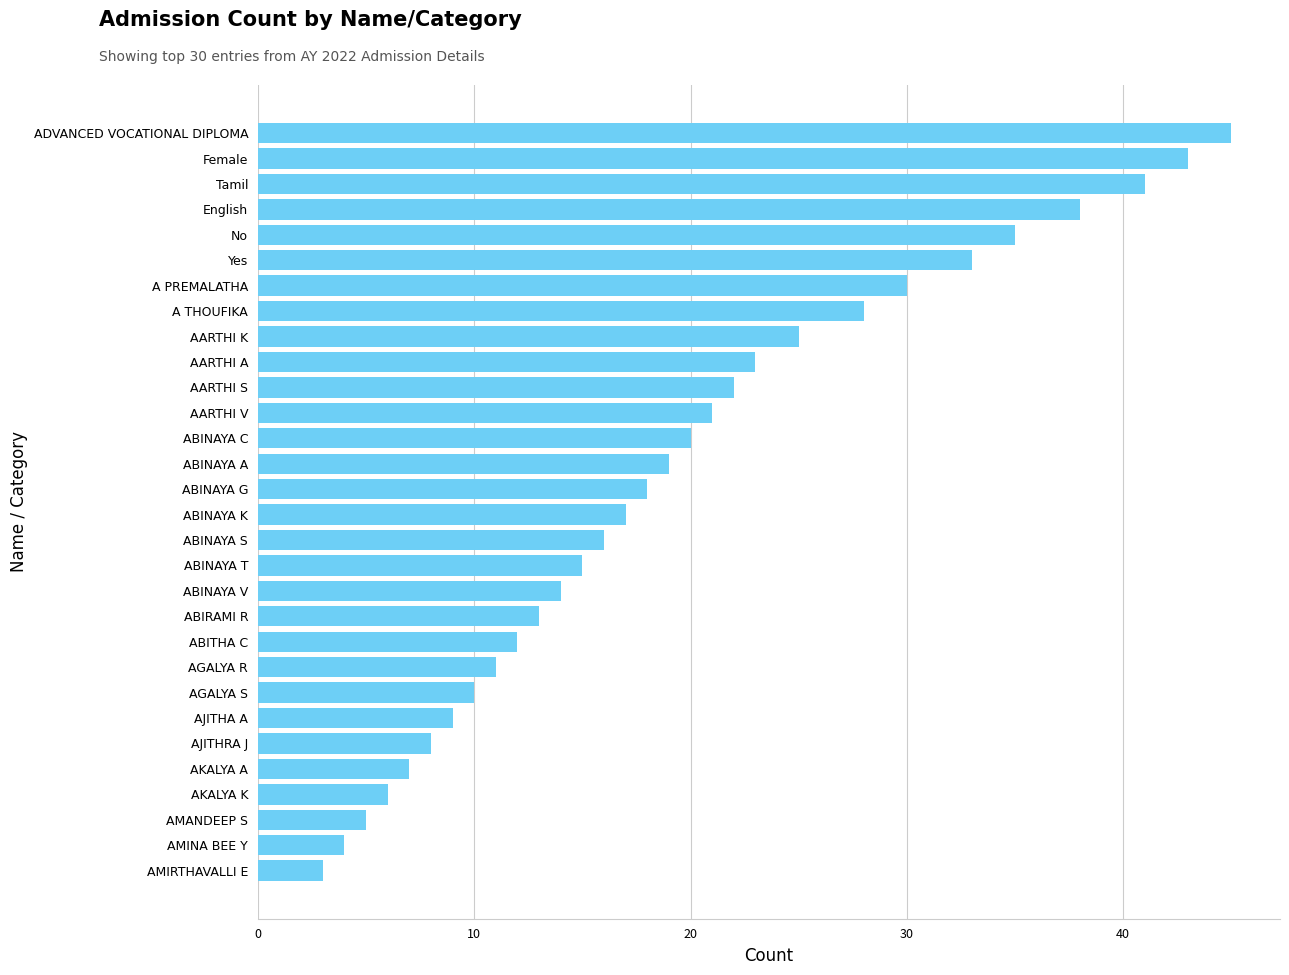

What is the change in value from A THOUFIKA to ABINAYA T?

-13